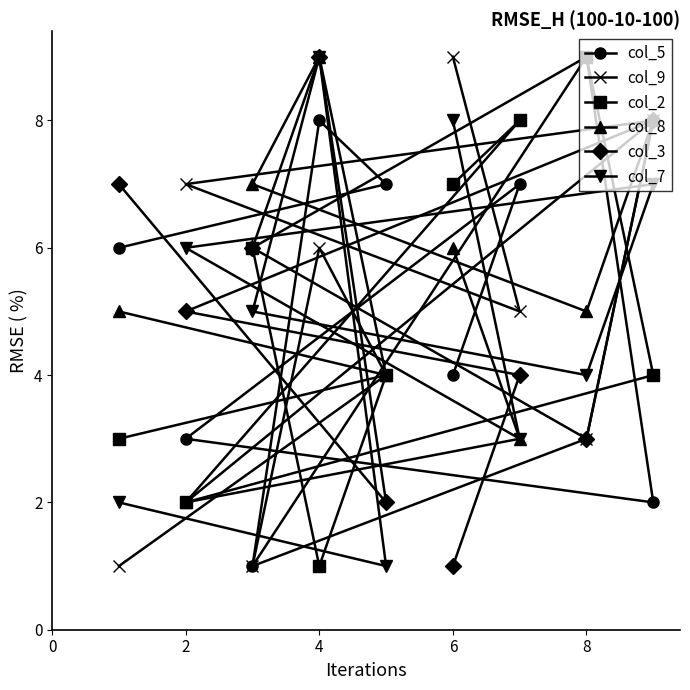

How many values in the col_3 series are below 5?

4